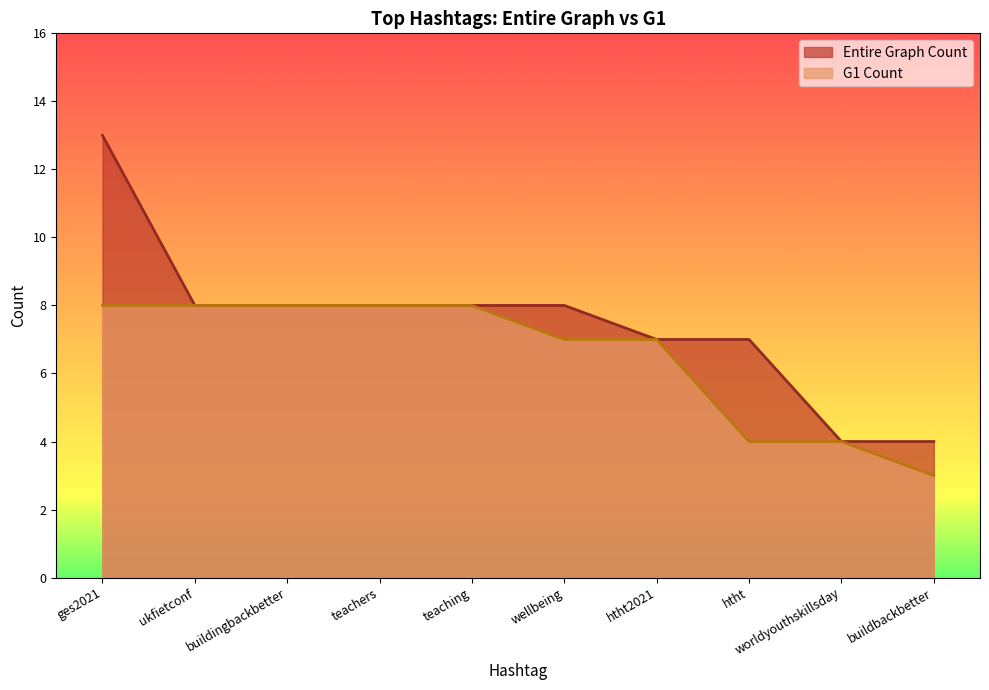

True or false: G1 Count has a value of 8 at buildingbackbetter.

True